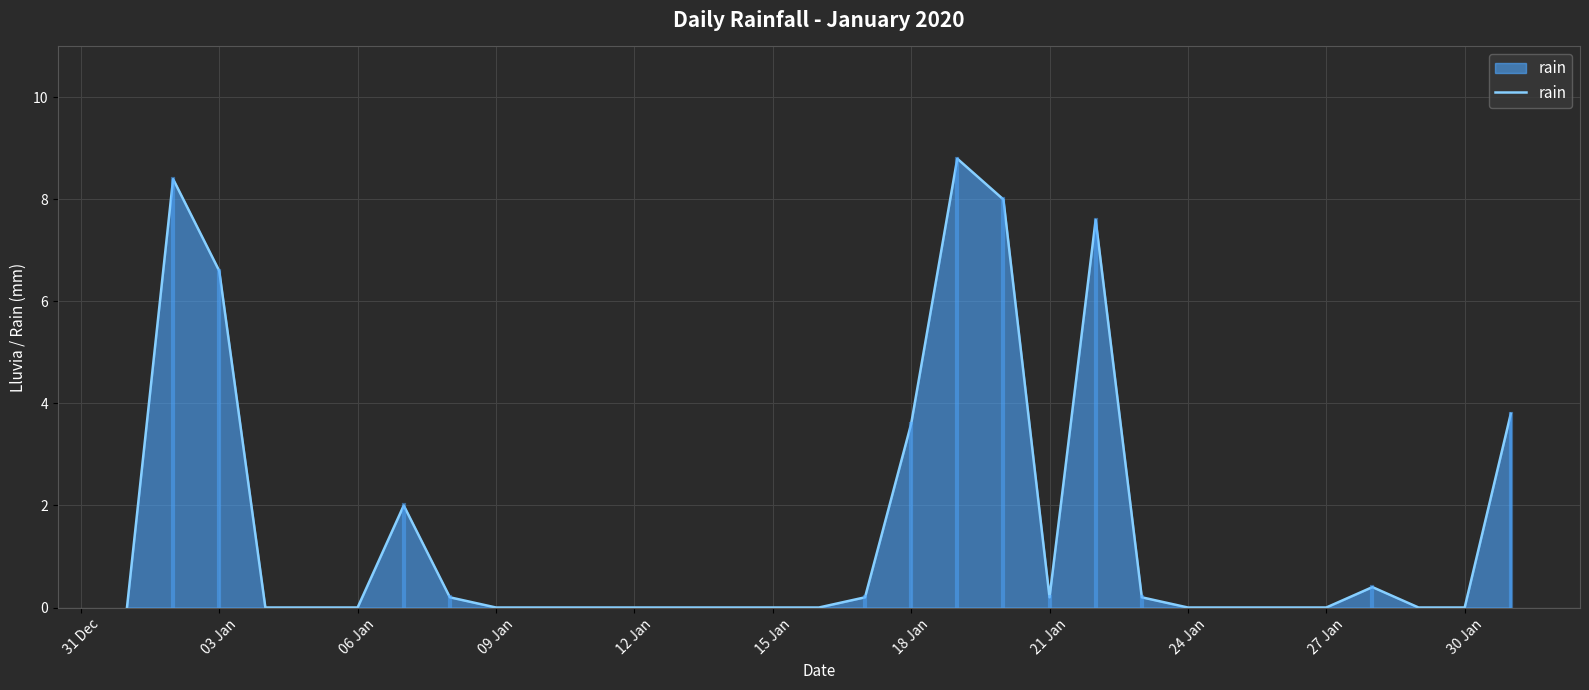

What is the difference between the maximum and minimum values?

8.8